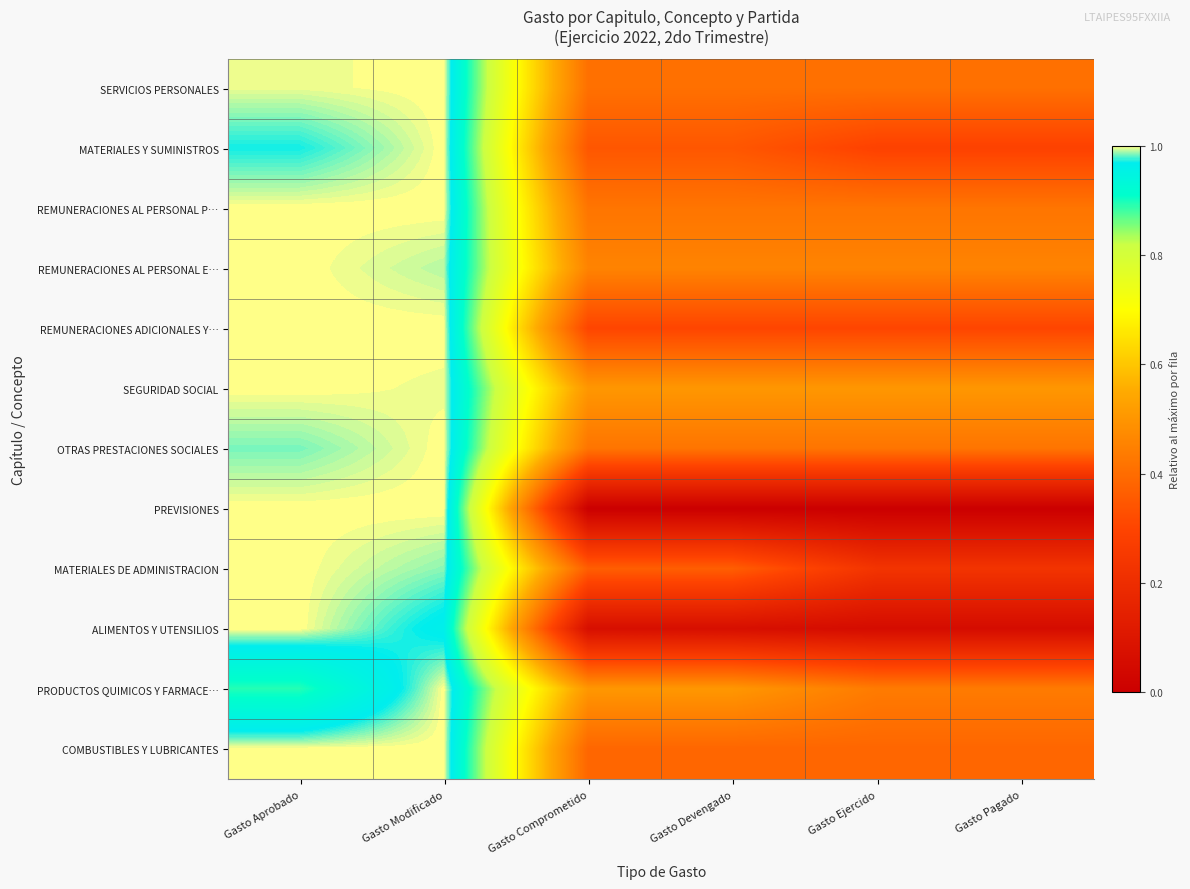

At which category is the sum across all series the highest?

Gasto Modificado